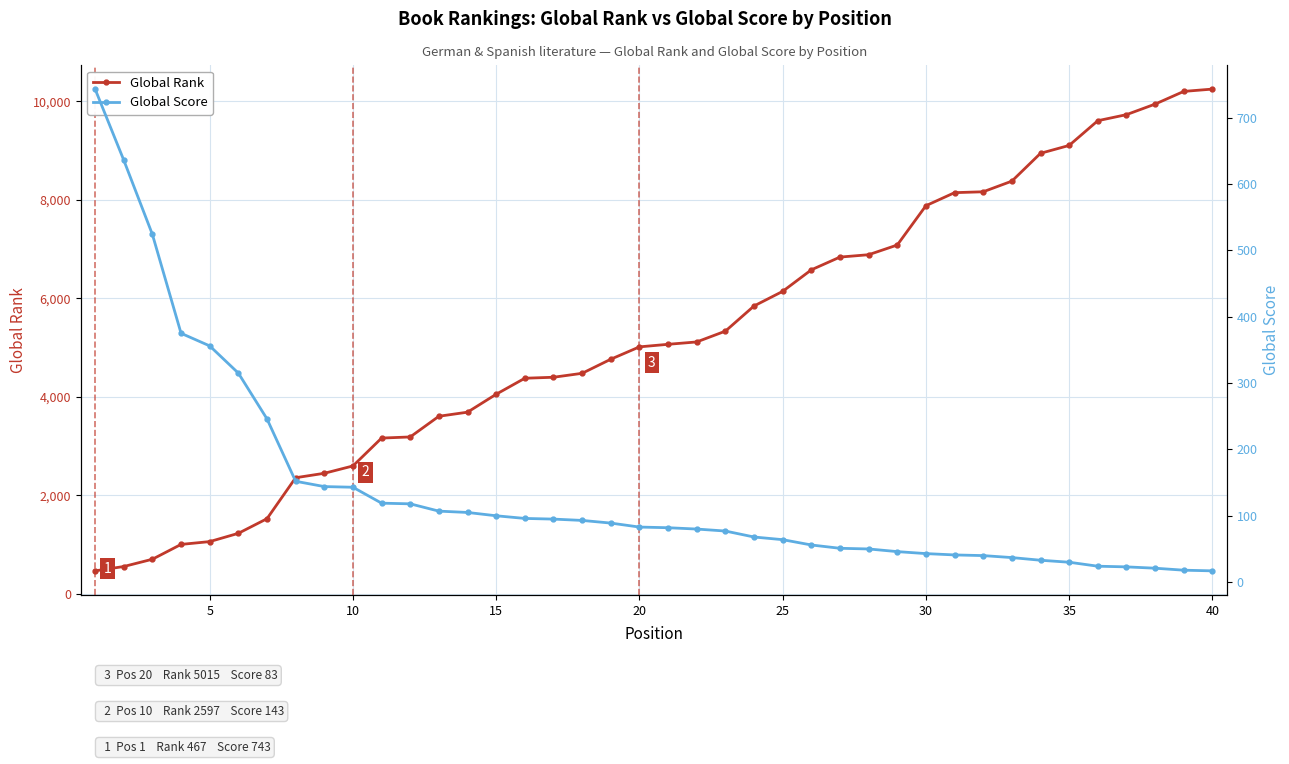

What is the lowest value of the Global Rank series?

467